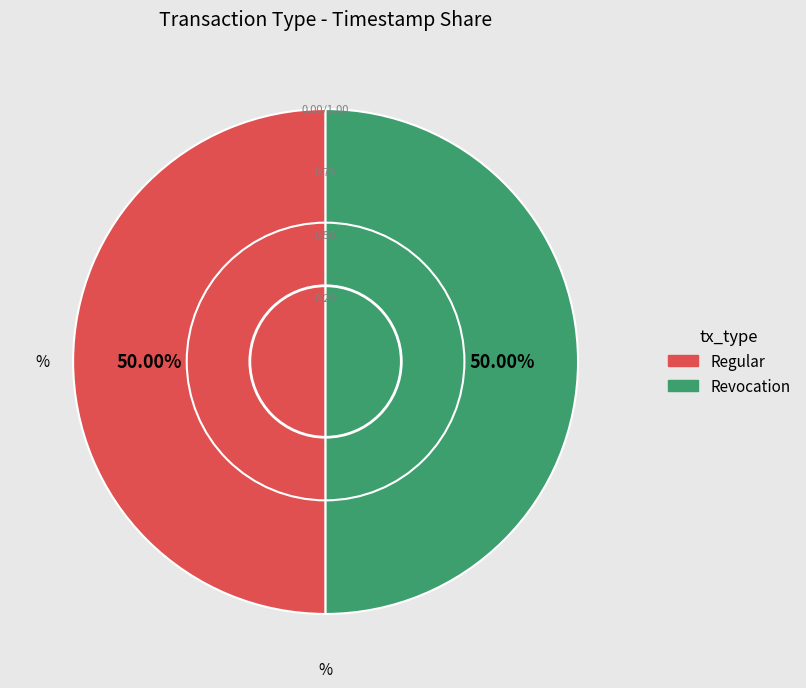

To the nearest percent, what portion does Revocation represent?

50%